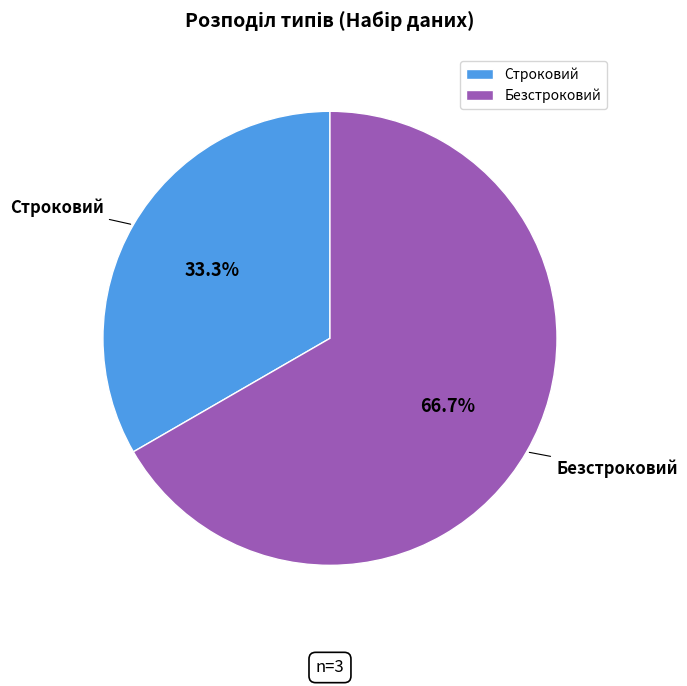

What is the largest slice in the pie chart?

Безстроковий